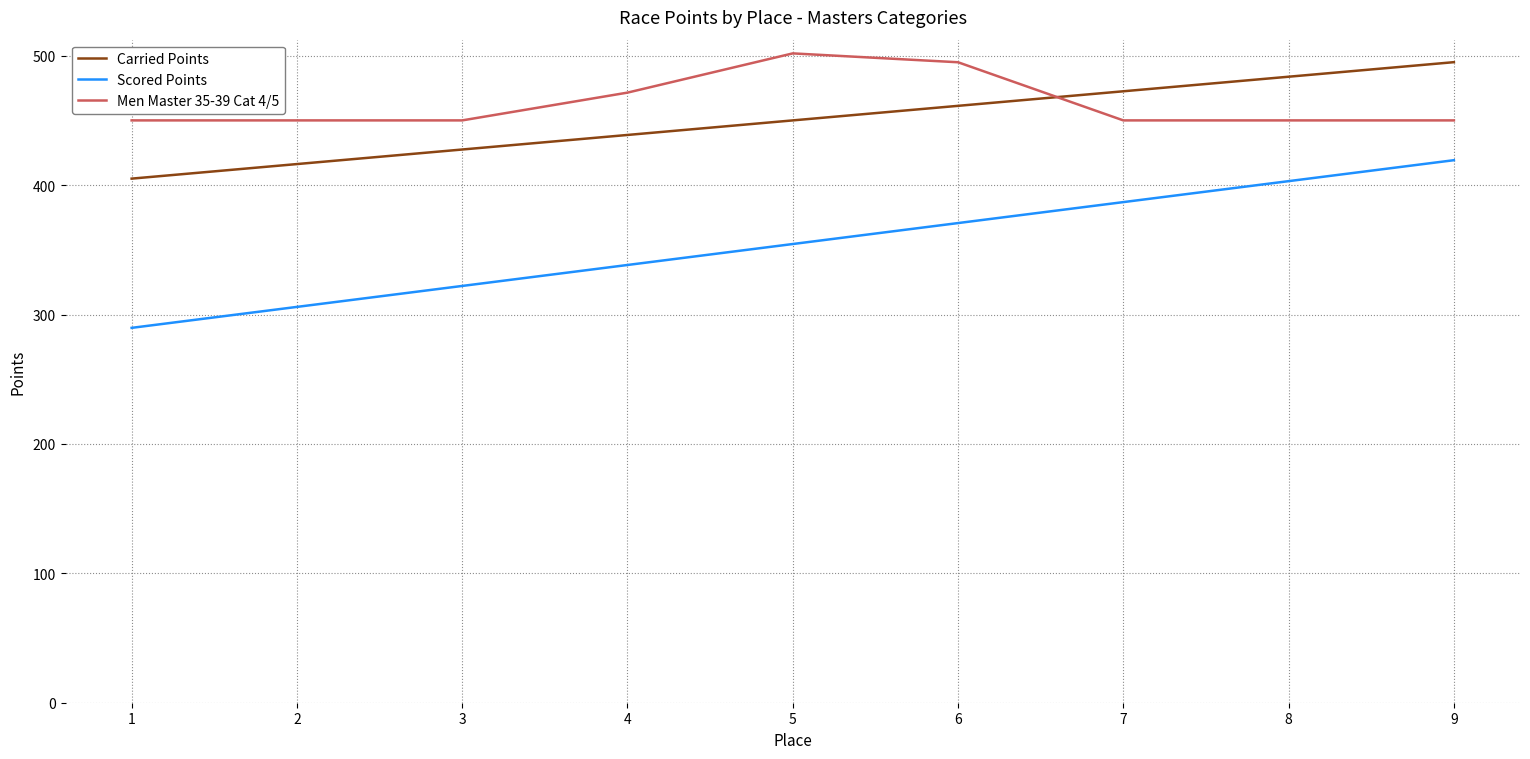

True or false: Scored Points and Carried Points cross at least once.

False